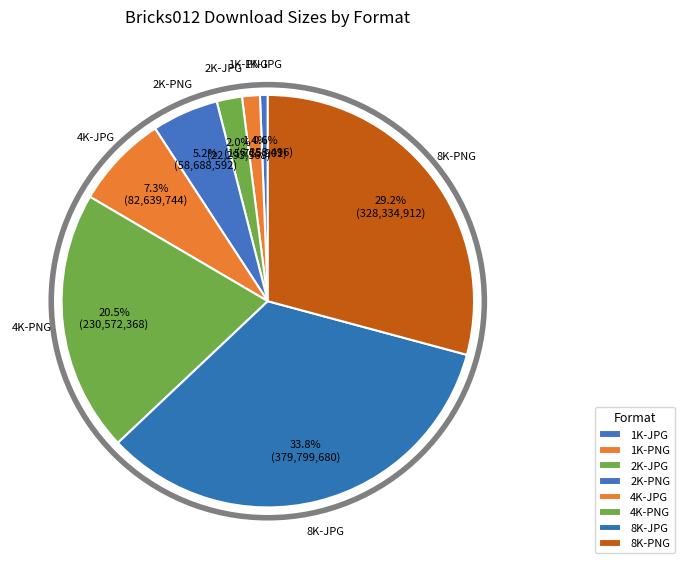

To the nearest percent, what portion does 1K-JPG represent?

1%